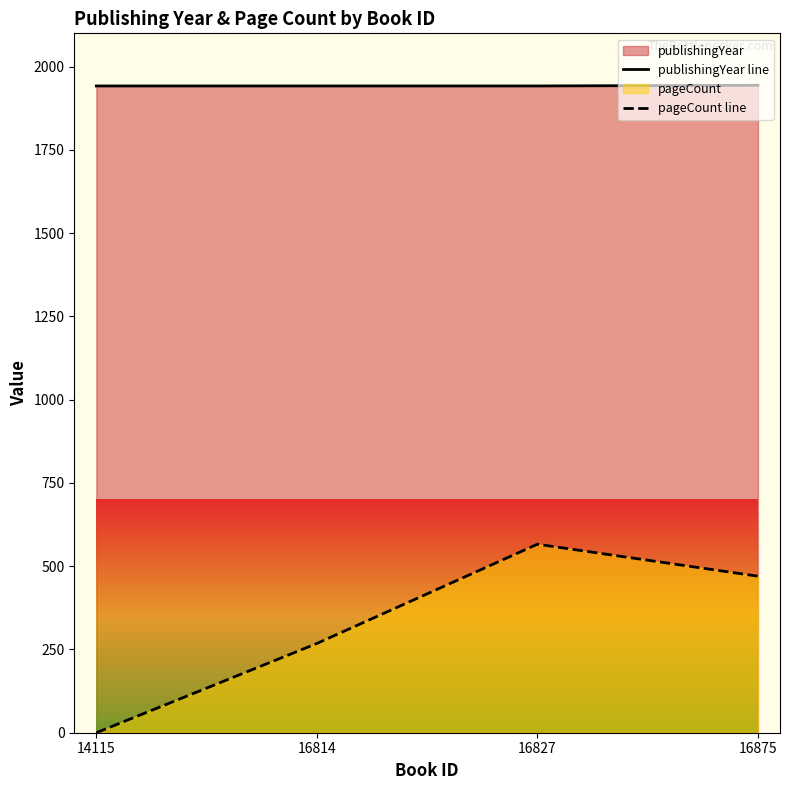

True or false: publishingYear line and pageCount line intersect in this chart.

False